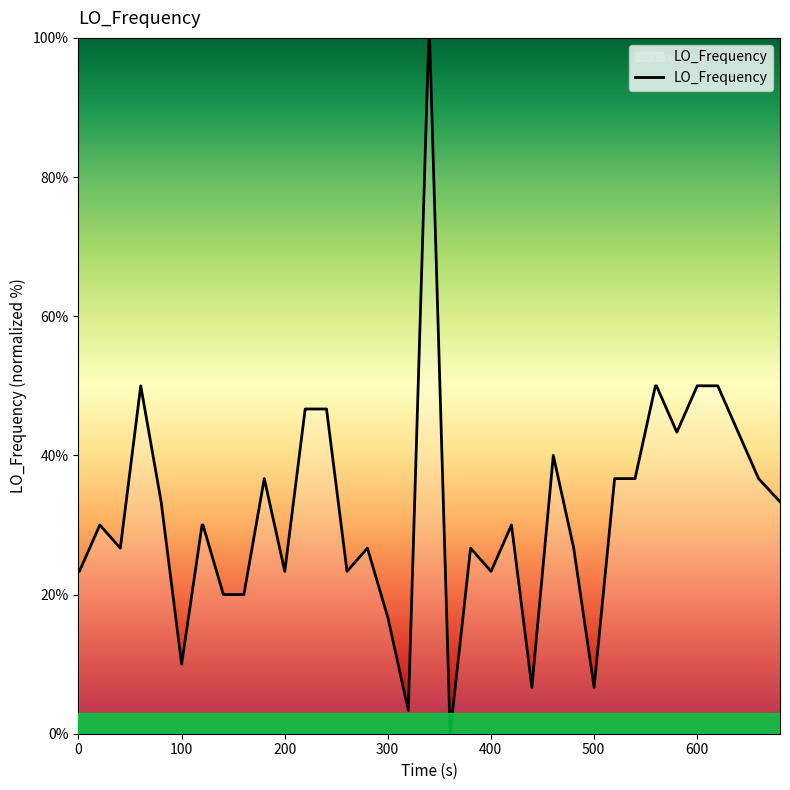

How many series are shown in this chart?

1